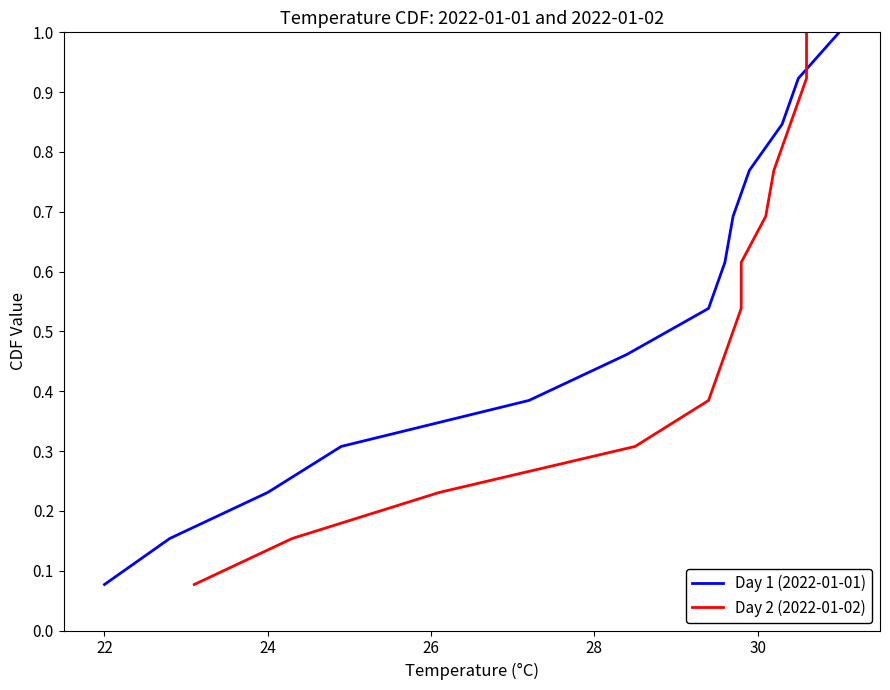

Where is Day 1 (2022-01-01) nearest to the value 0?

22